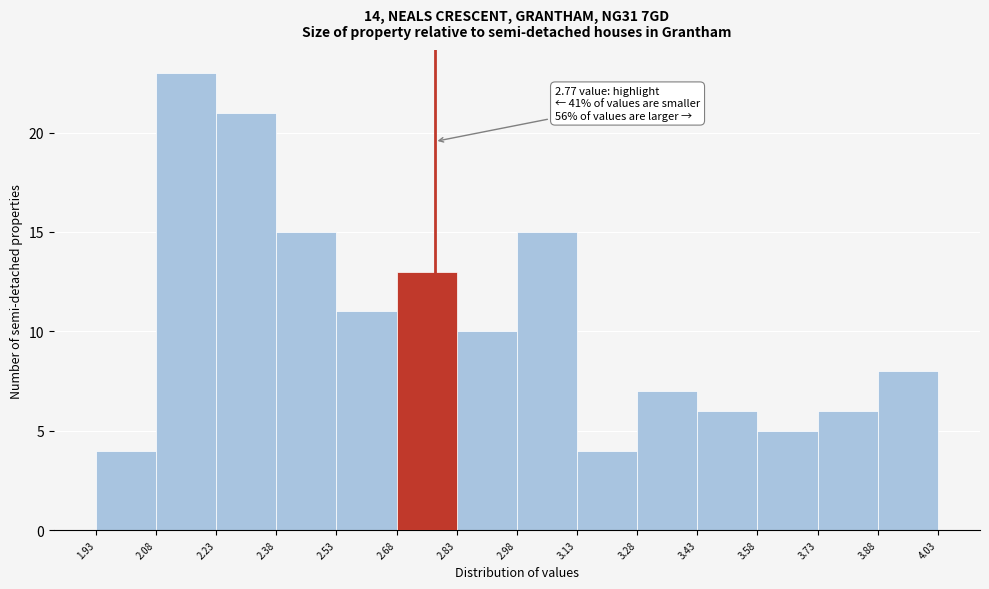

Which range on the x-axis has the tallest bar?

2.08 to 2.23